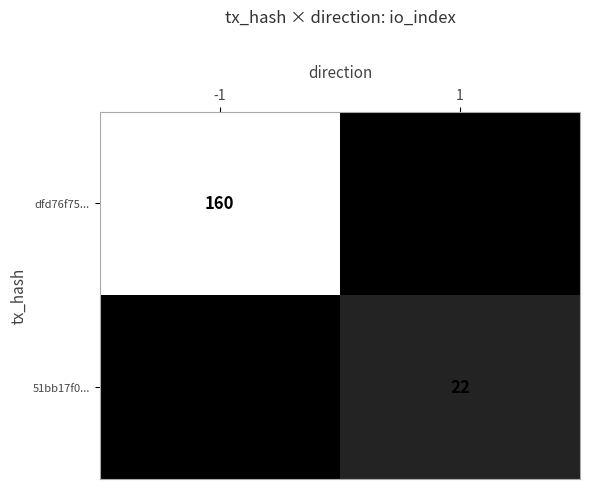

Is it true that dfd76f75... equals 35 at -1?

False